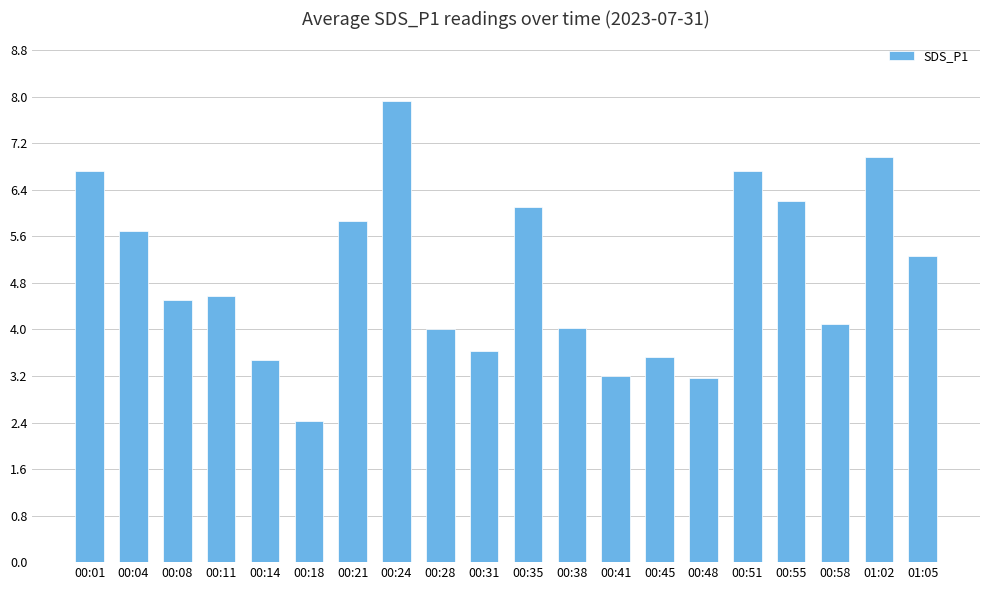

How many categories are shown in the chart?

20